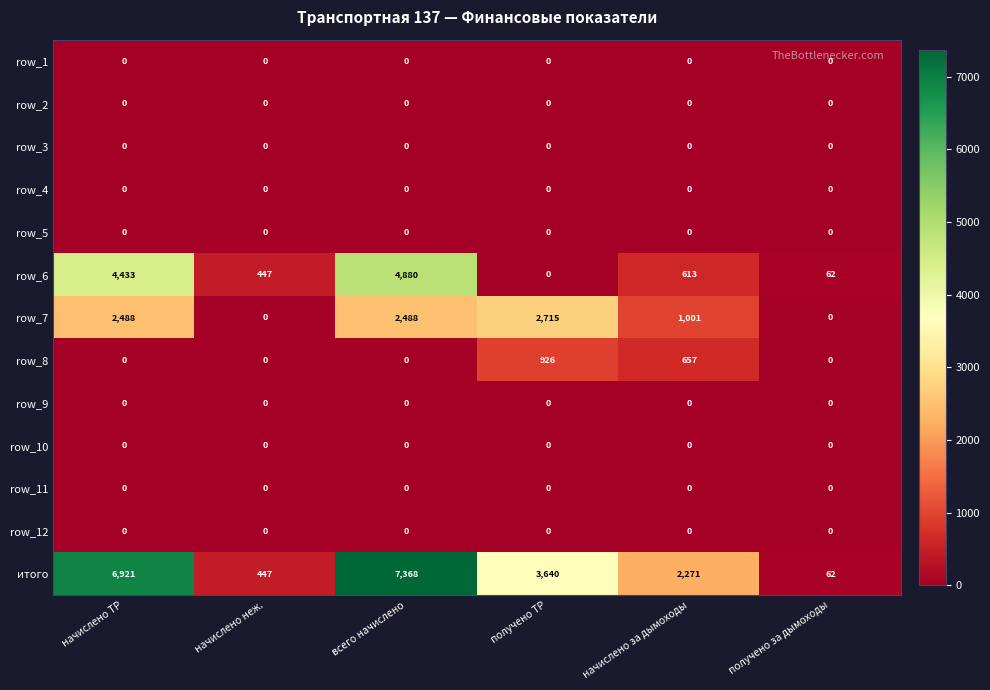

What is the greatest value displayed?

7368